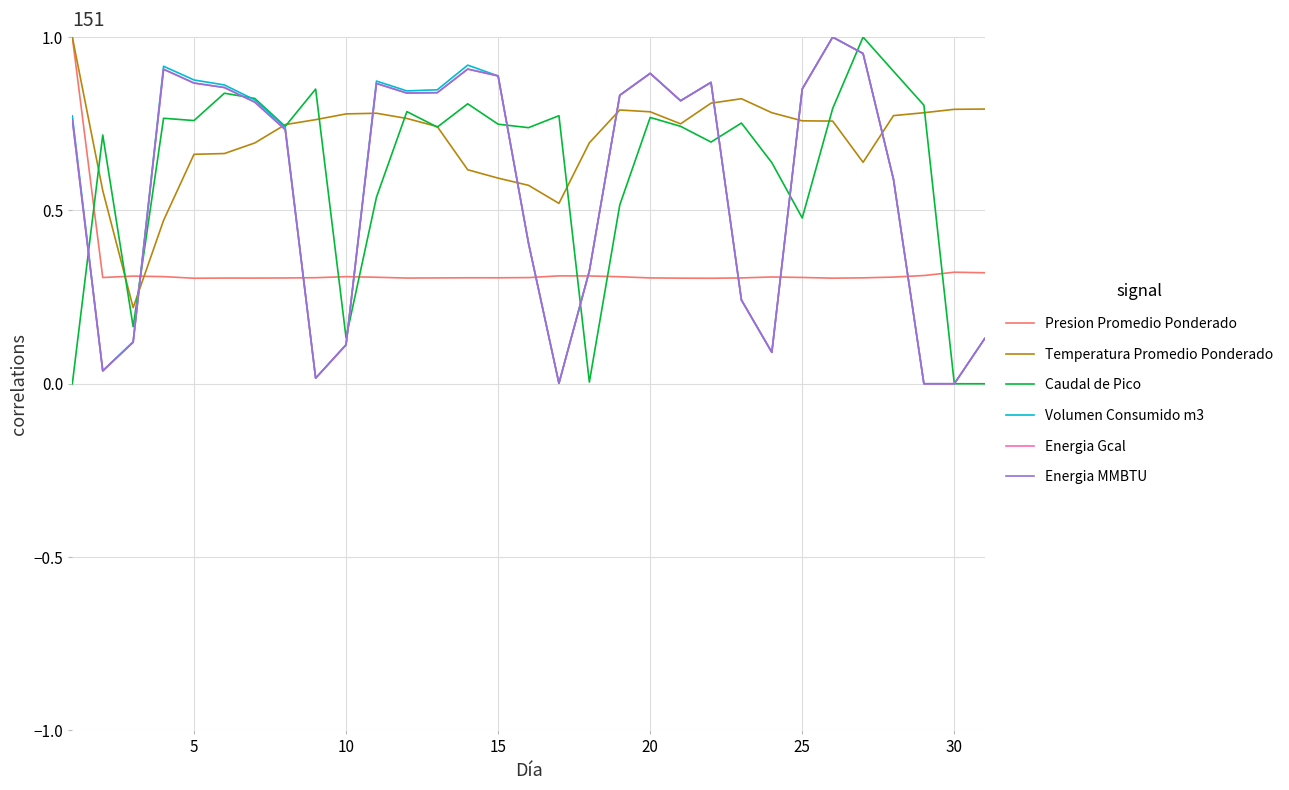

Does the chart have visible grid lines?

Yes